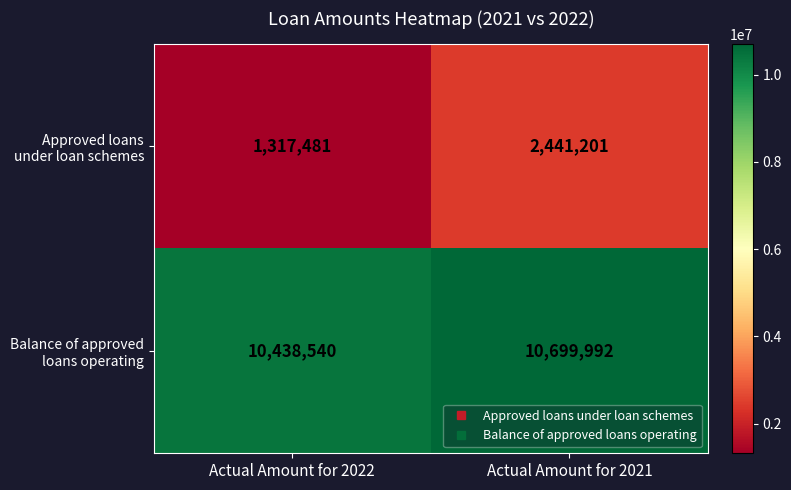

What is the maximum value shown in the chart?

10699992